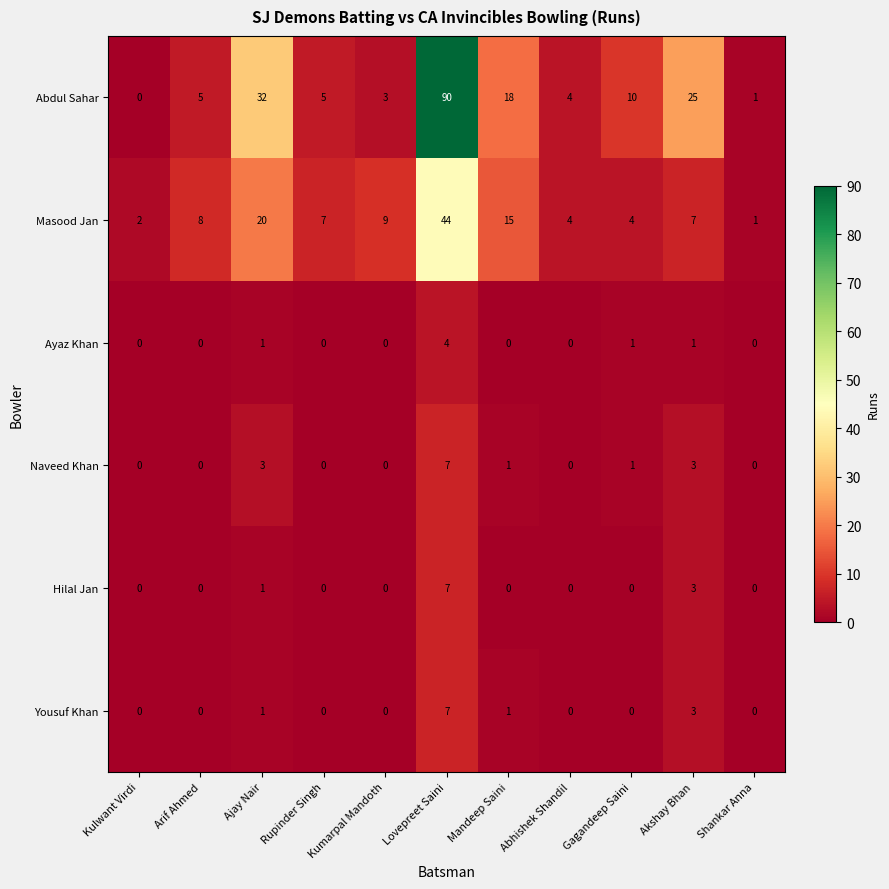

At how many categories does at least one series exceed 50?

1